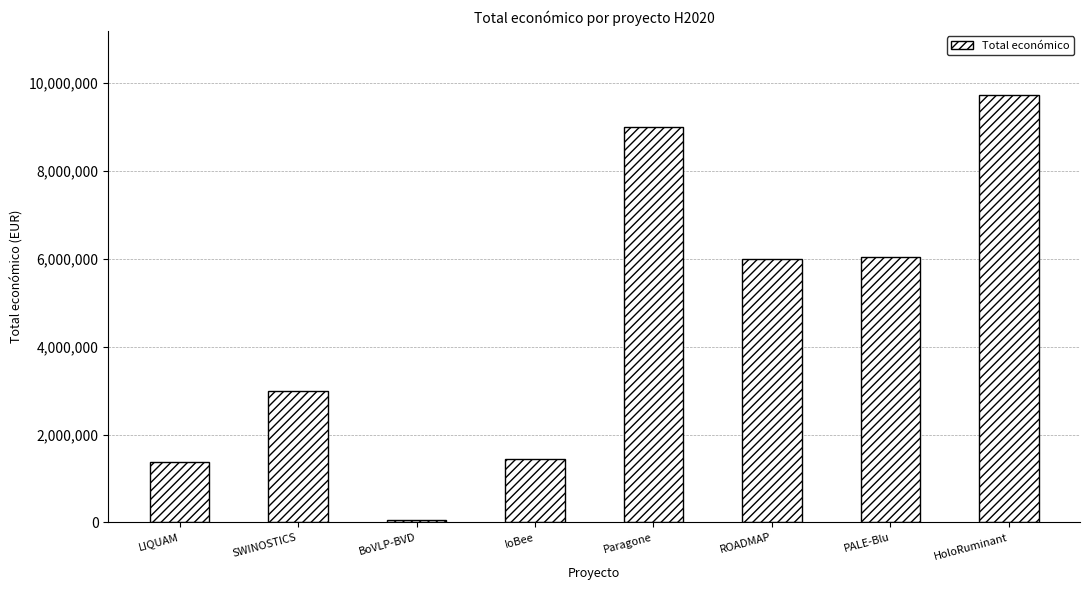

What is the maximum value shown in the chart?

9724763